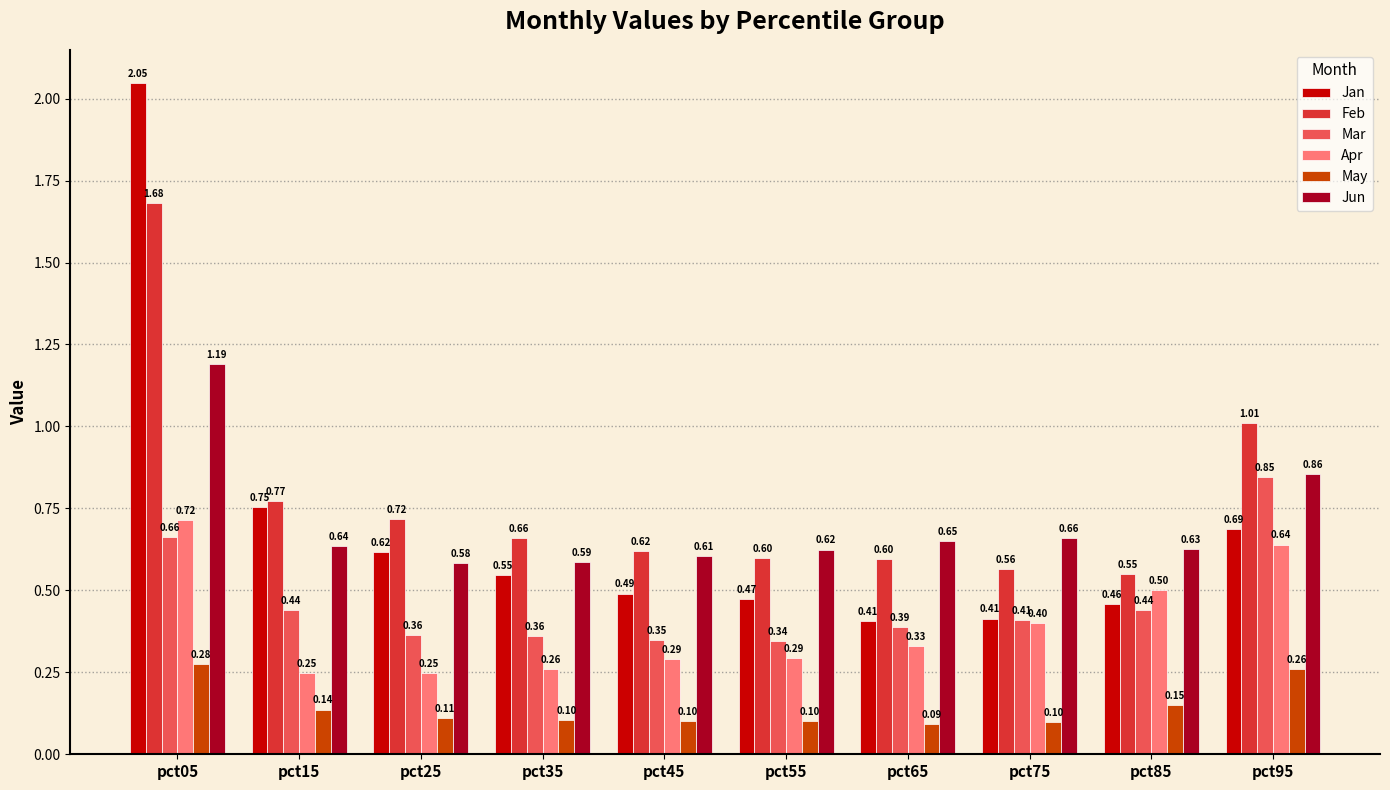

What is the difference between the maximum and second lowest values in the Apr series?

0.5